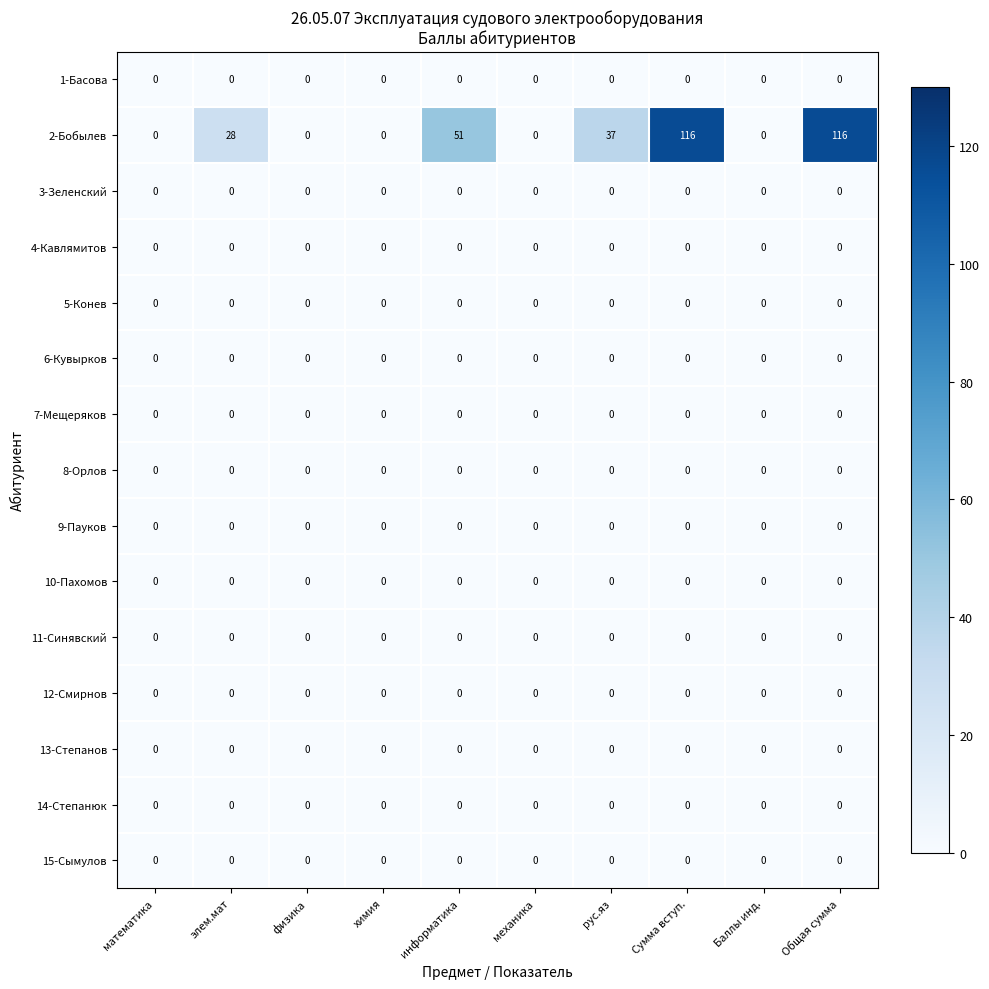

List the series in order of their peak value, lowest first.

1-Басова, 3-Зеленский, 4-Кавлямитов, 5-Конев, 6-Кувырков, 7-Мещеряков, 8-Орлов, 9-Пауков, 10-Пахомов, 11-Синявский, 12-Смирнов, 13-Степанов, 14-Степанюк, 15-Сымулов, 2-Бобылев